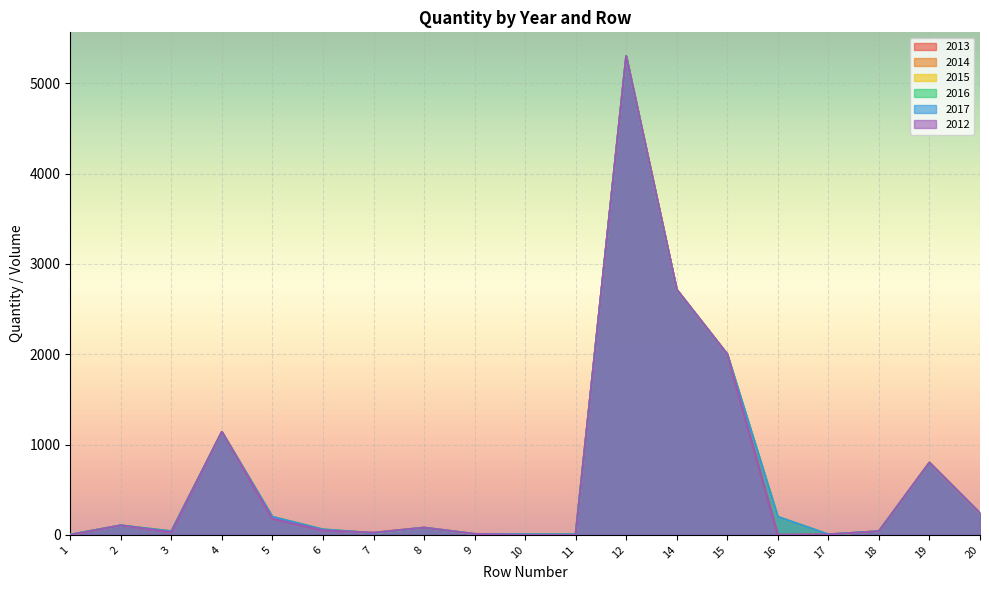

How many series are shown in this chart?

6